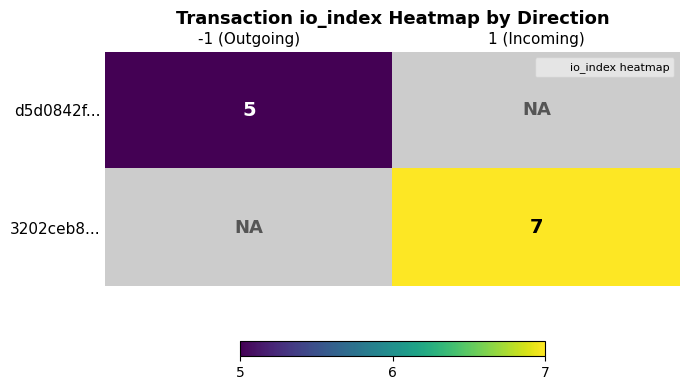

Which series has the largest range (max minus min)?

d5d0842f...